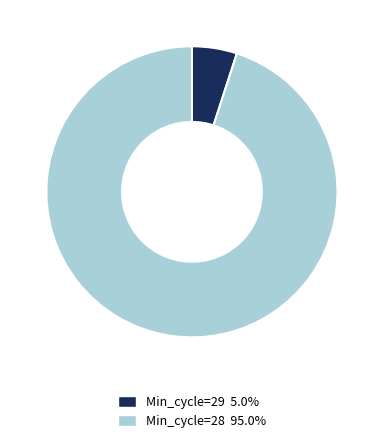

Is there a majority slice in this chart?

Yes